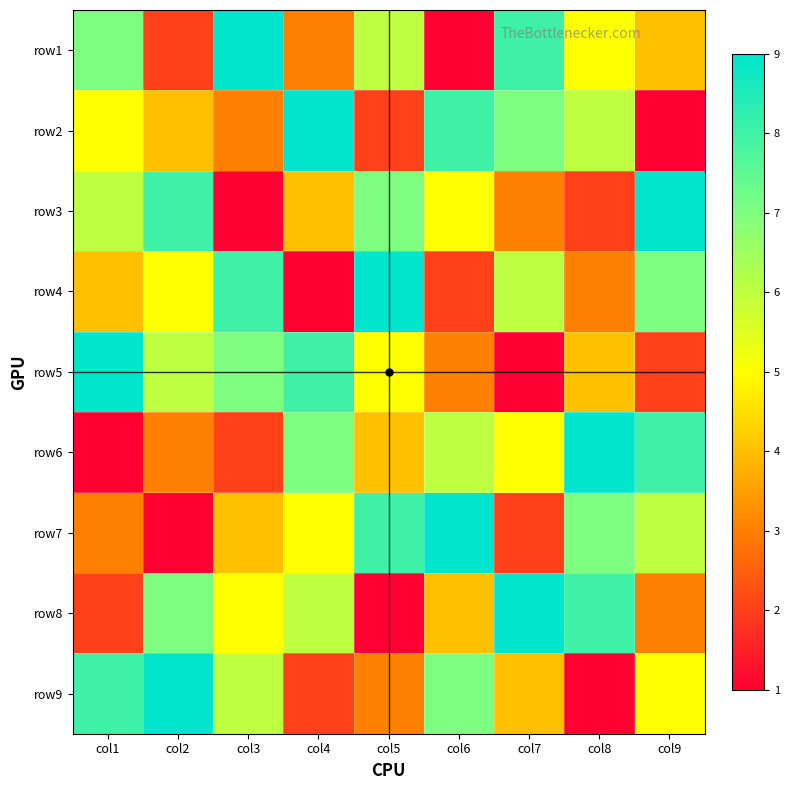

Rank the series at col5 from highest to lowest value.

row4, row7, row3, row1, row5, row6, row9, row2, row8